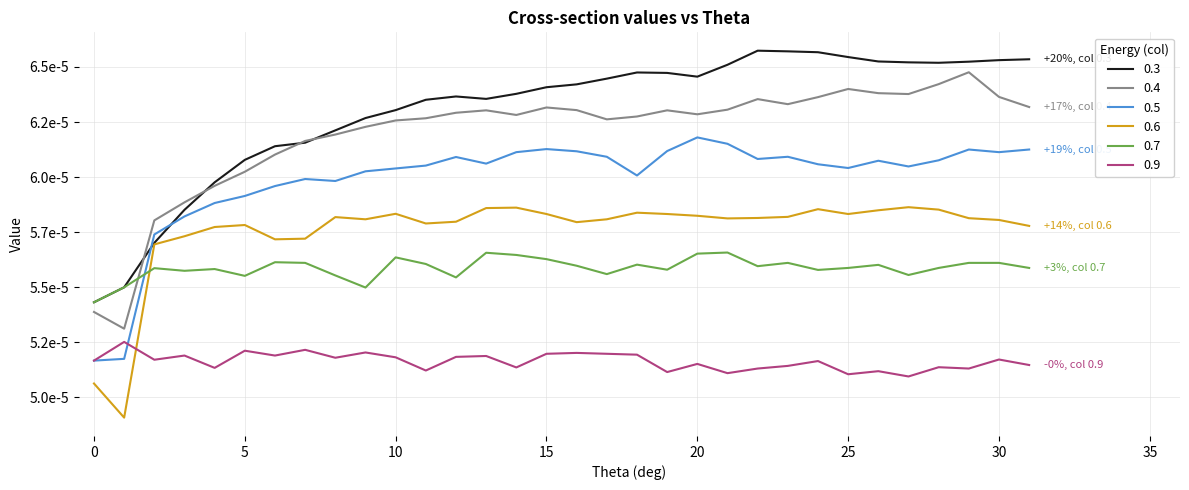

List the series in order of their peak value, highest first.

0.3, 0.4, 0.5, 0.6, 0.7, 0.9